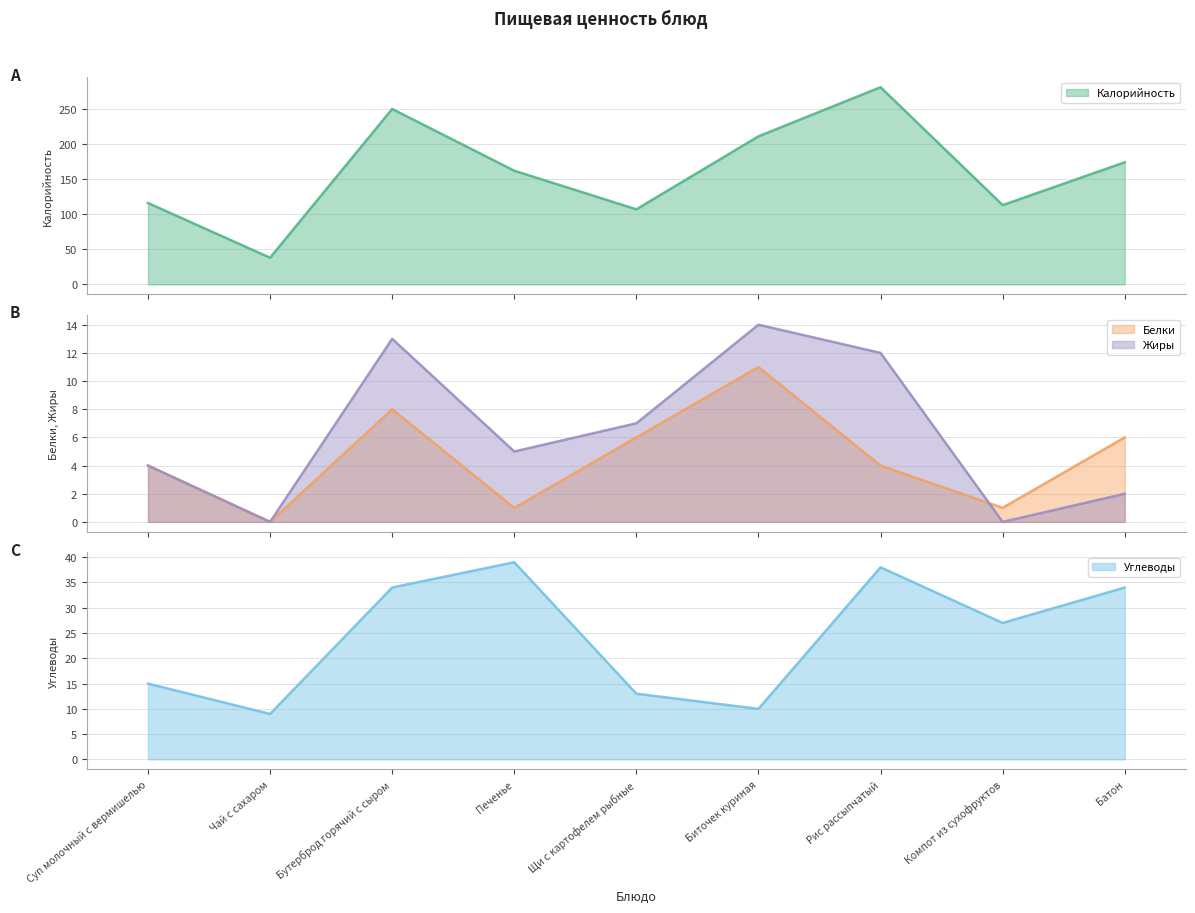

What is the spread (max minus min) of values at Биточек куриная?

201